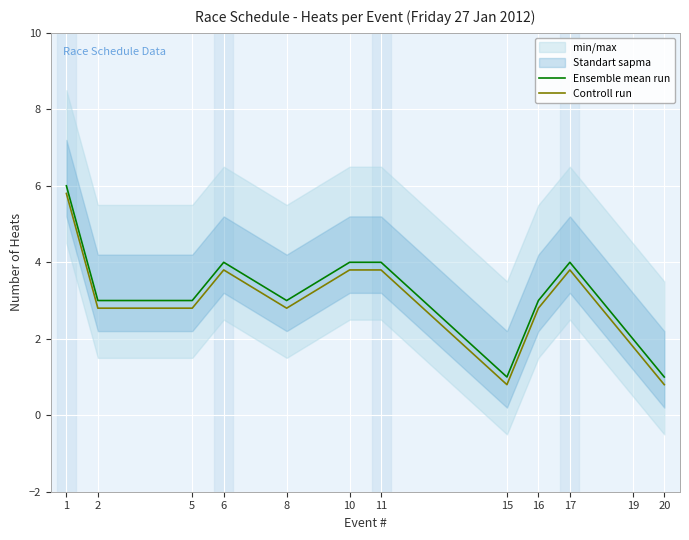

List the series in order of their peak value, lowest first.

Controll run, Ensemble mean run